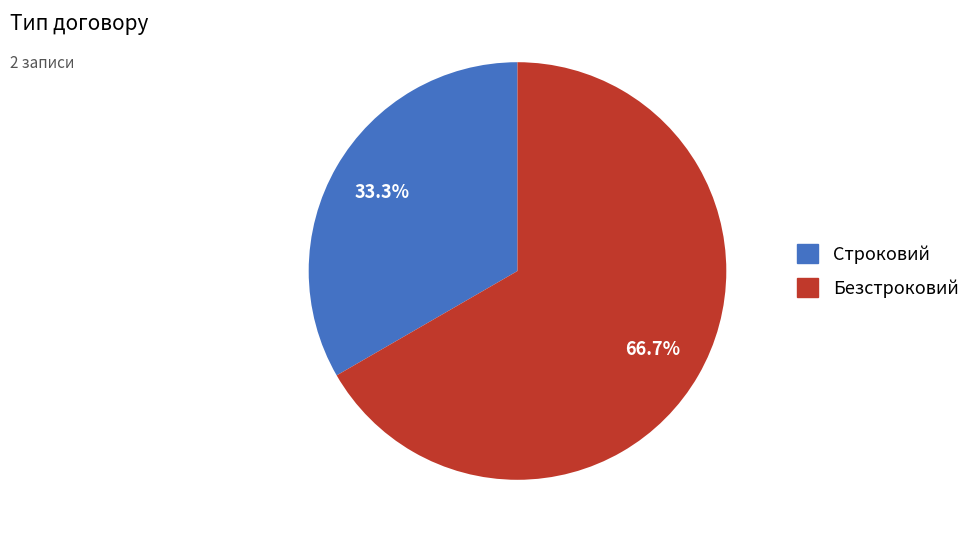

To the nearest percent, what percentage of the pie is Безстроковий?

67%